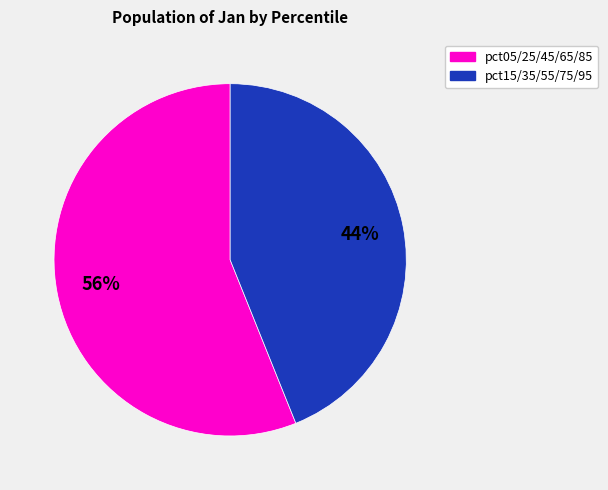

Count the number of slices in the pie.

2